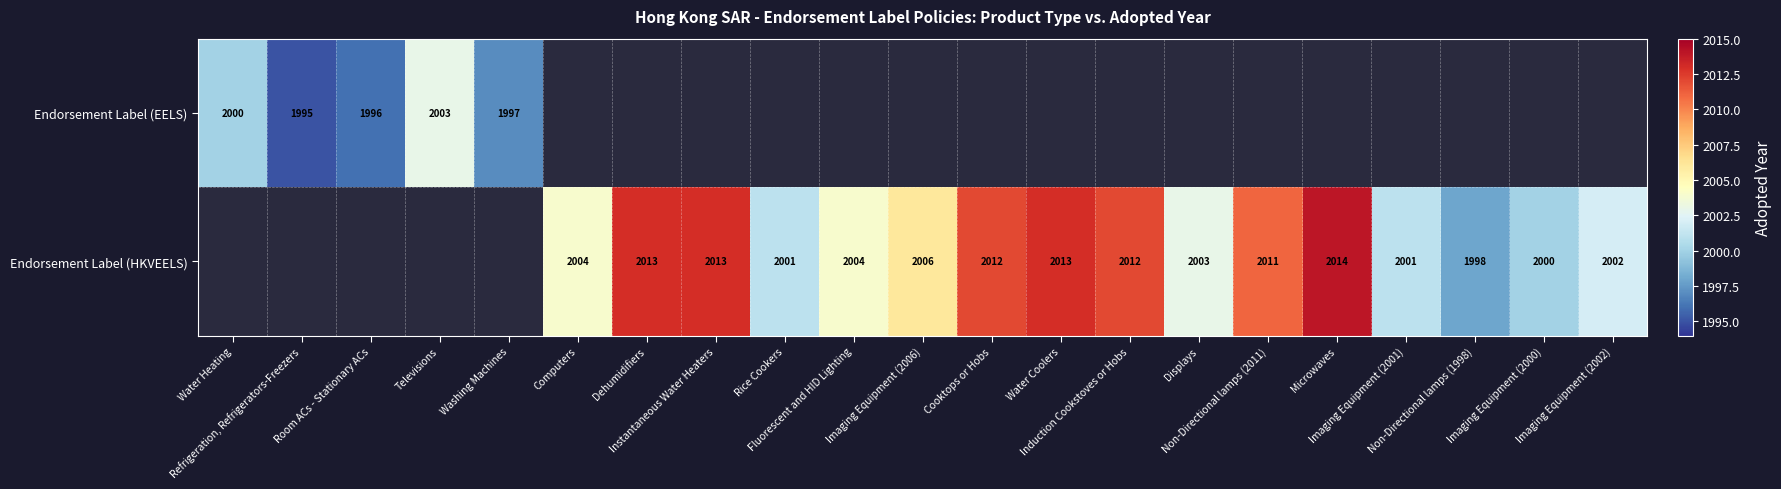

Where is Endorsement Label (EELS) nearest to the value 1999?

Water Heating